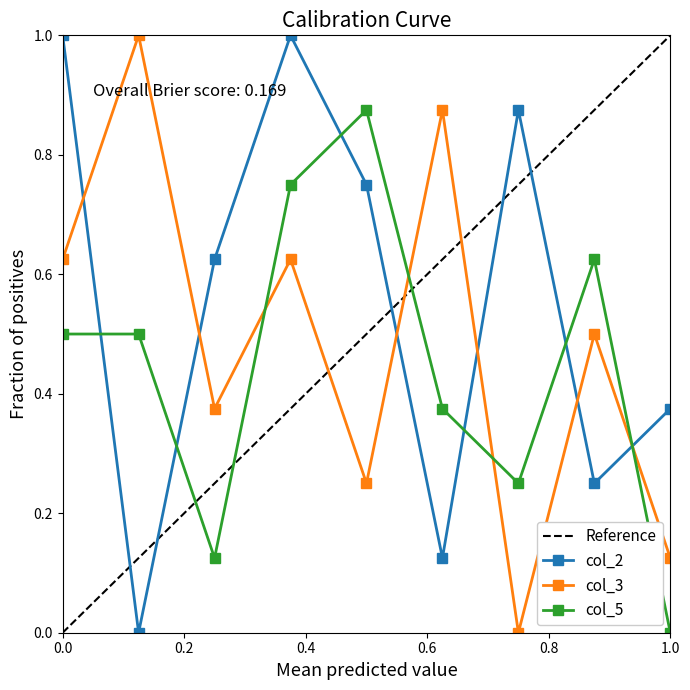

How many interior local valleys does the col_2 series have?

3